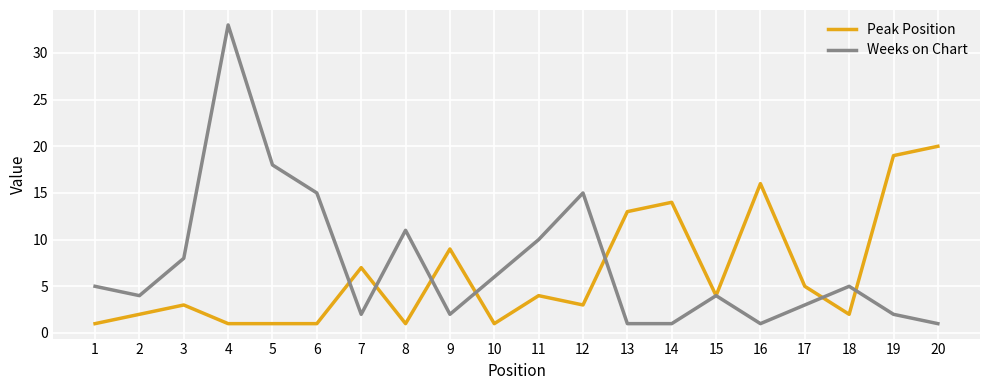

What is the greatest value displayed?

33